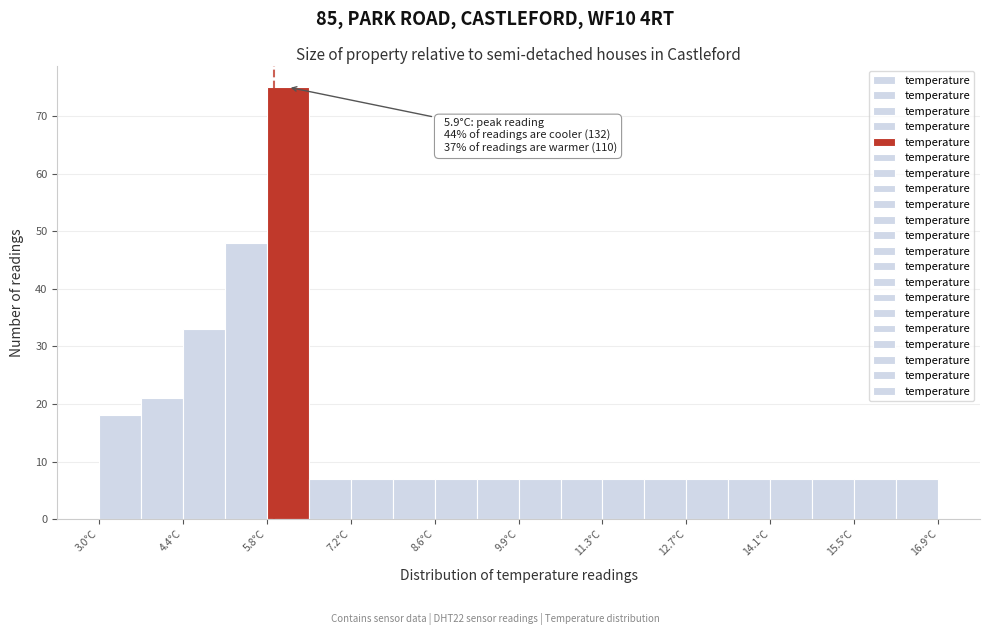

Read against the x-axis, roughly where is the centre of the tallest bar?

6.2